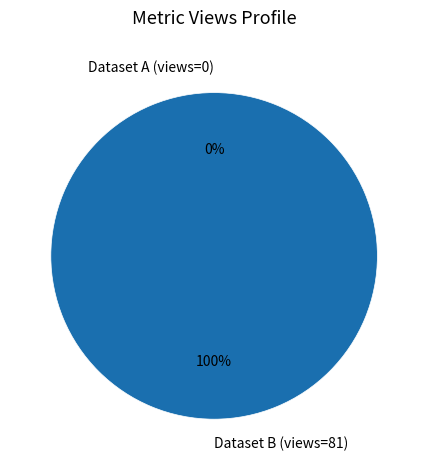

Does any single category account for the majority?

Yes